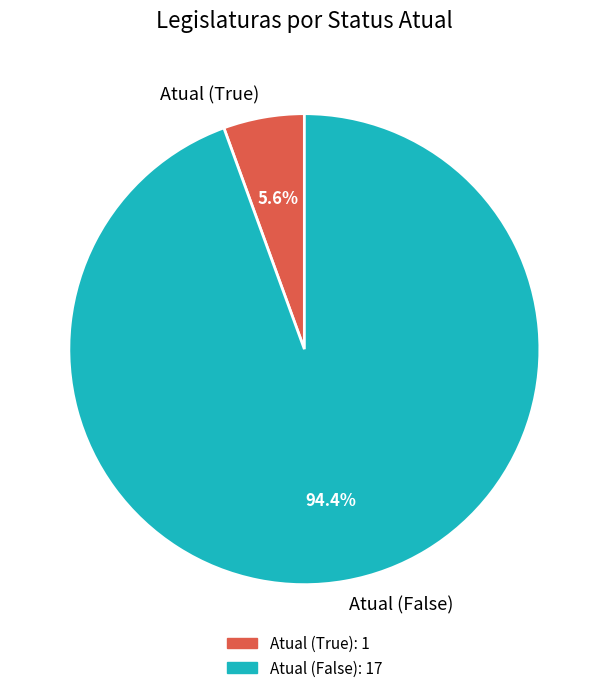

Which has a higher value, Atual (True) or Atual (False)?

Atual (False)